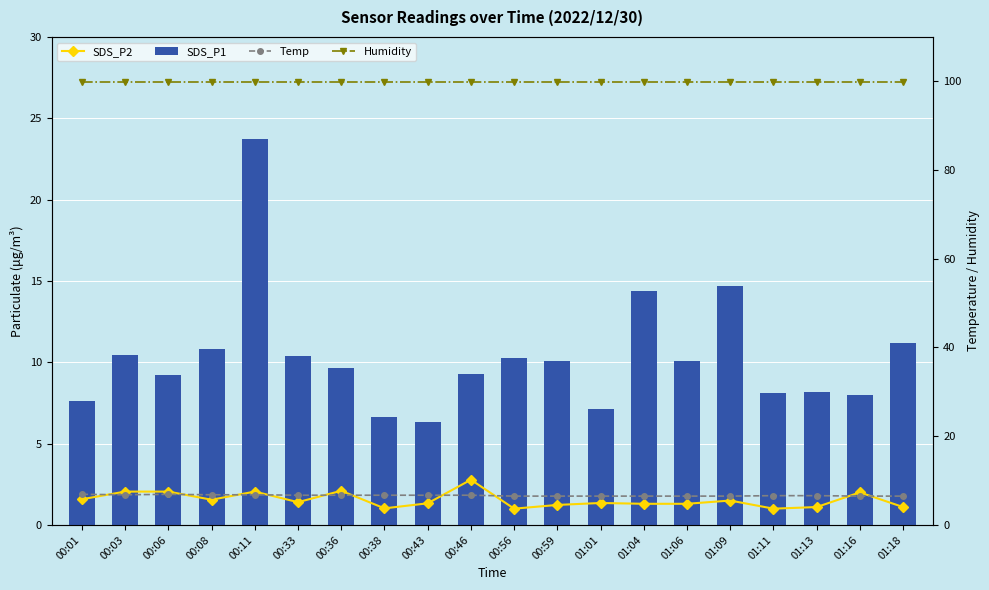

List the series in order of their peak value, highest first.

Humidity, SDS_P1, Temp, SDS_P2